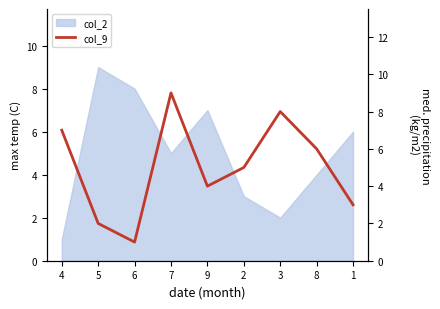

Which has a higher value, 9 or 1?

9